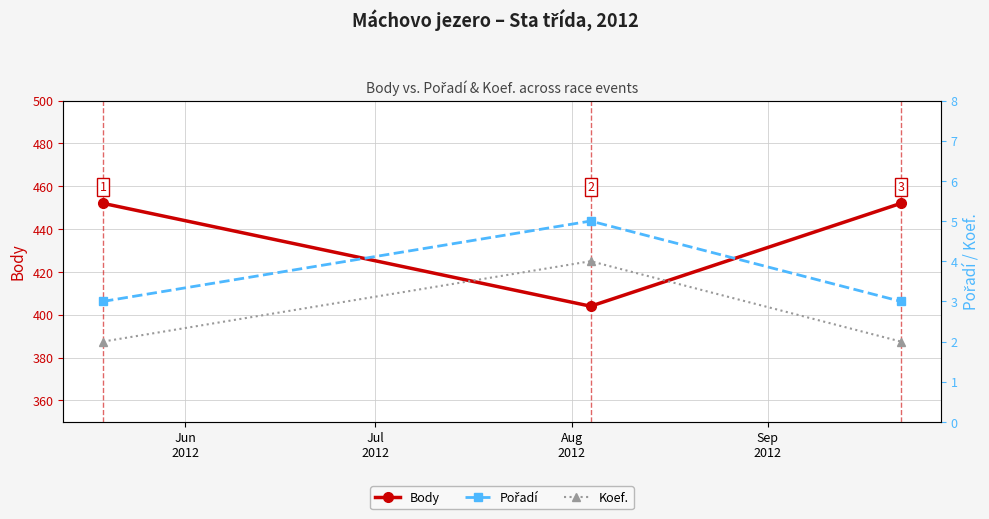

List the series in order of their peak value, lowest first.

Koef., Pořadí, Body